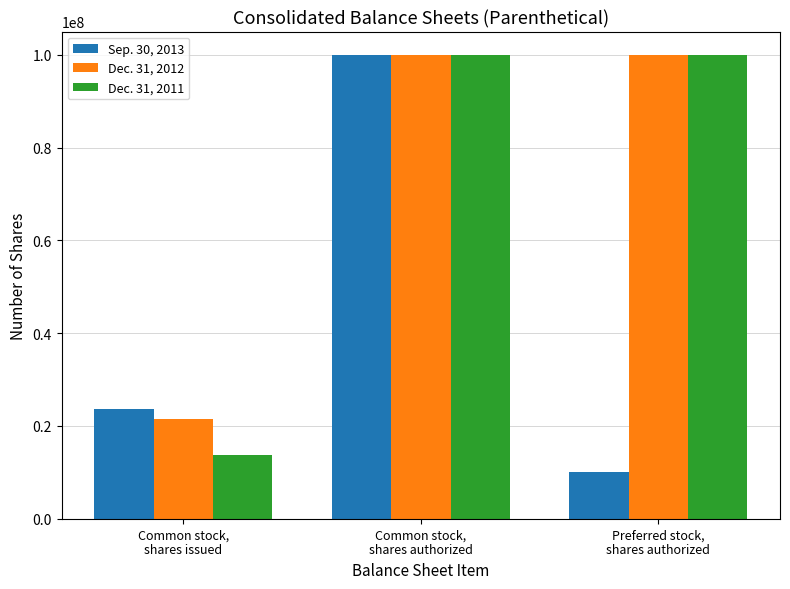

How many data points does each series have?

3